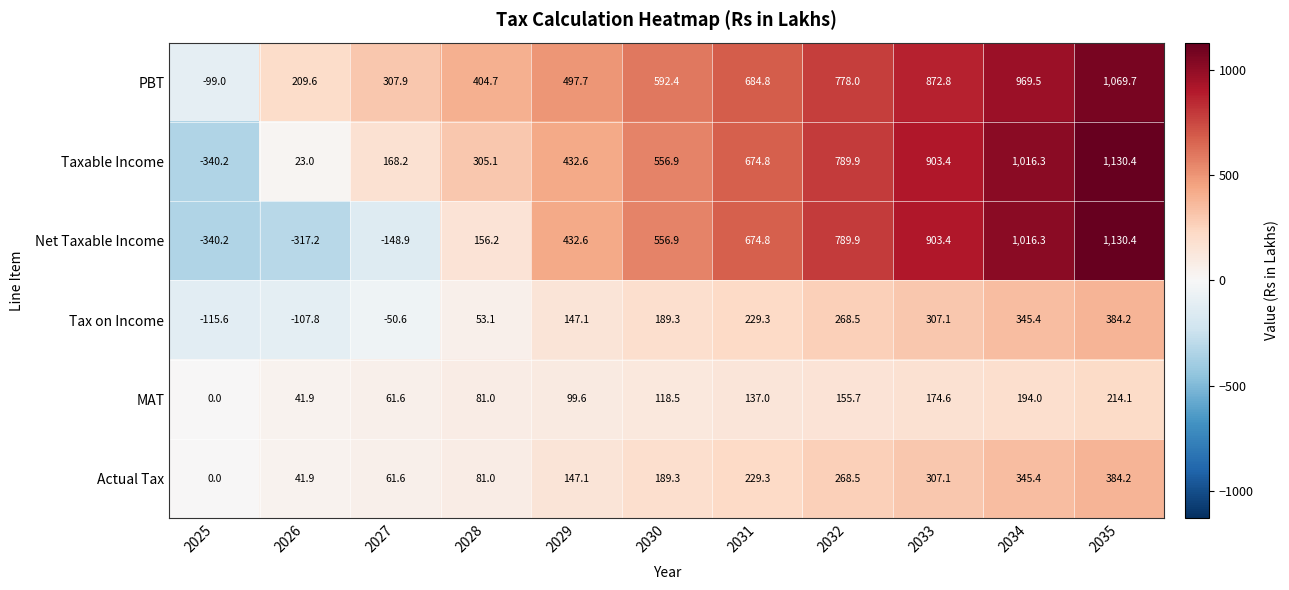

List the labels in order of MAT value, smallest first.

2025, 2026, 2027, 2028, 2029, 2030, 2031, 2032, 2033, 2034, 2035